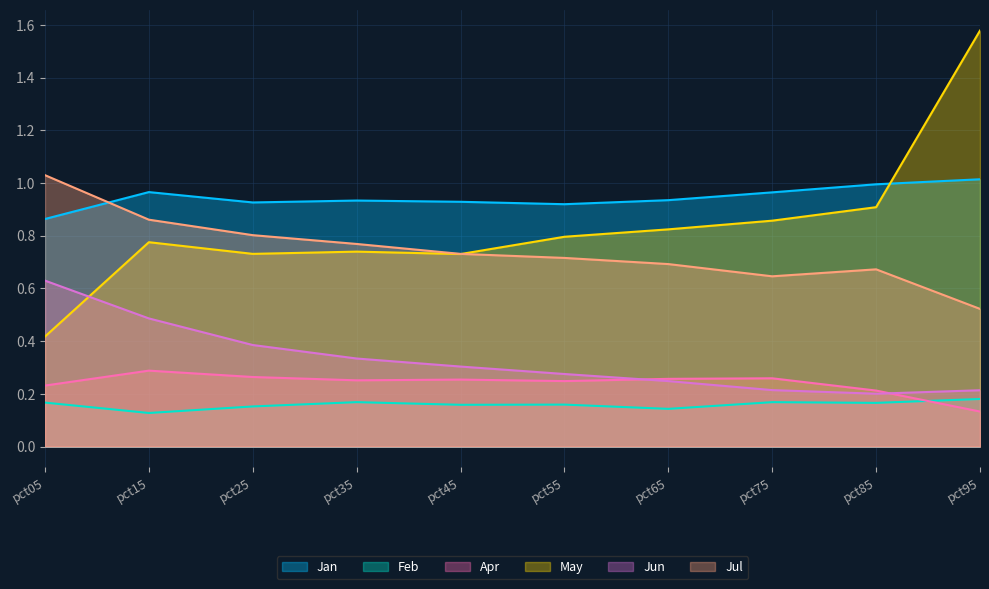

What is the highest value of the Feb series?

0.2